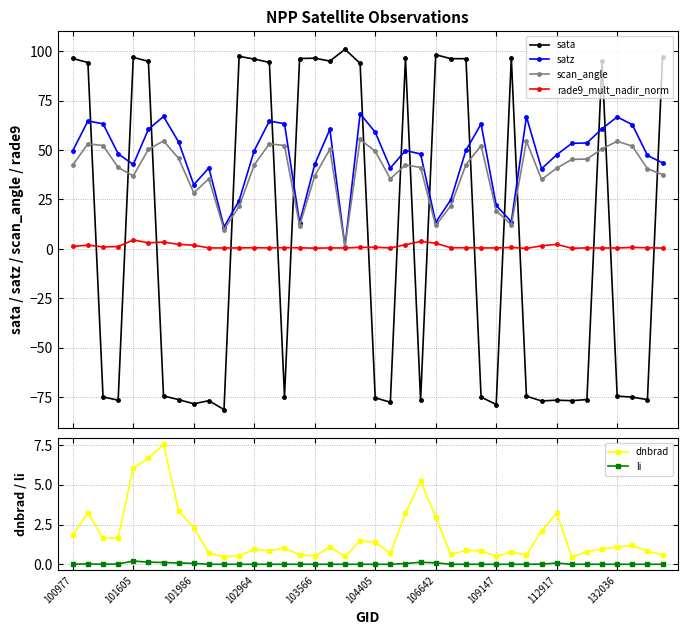

Is this an area chart (filled region under the line)?

No